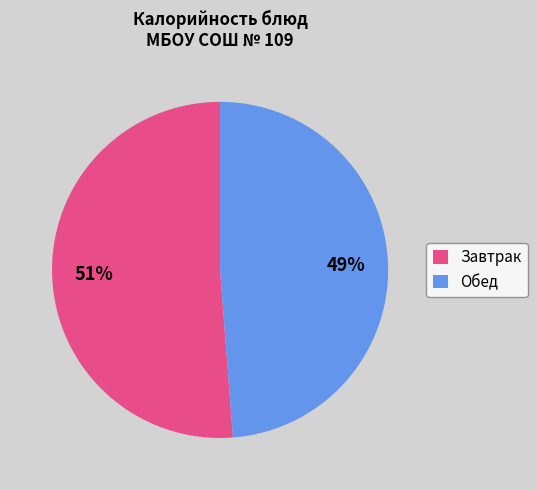

What percentage is the Завтрак slice, to the nearest percent?

51%